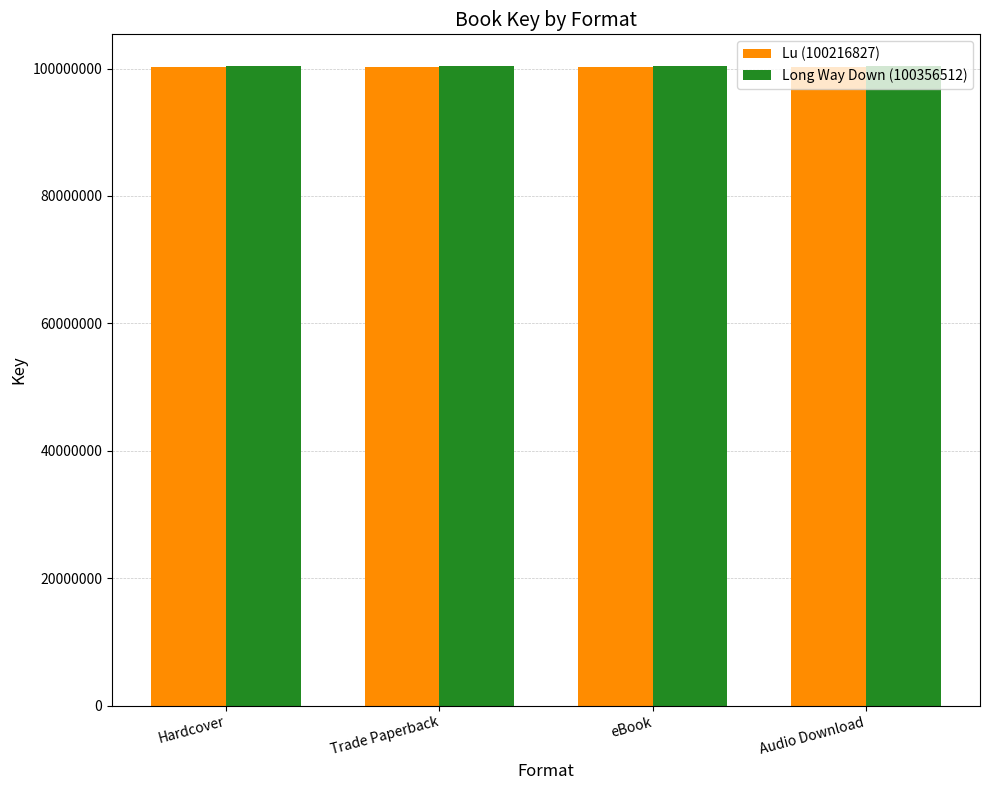

How many bars are there in each group?

2